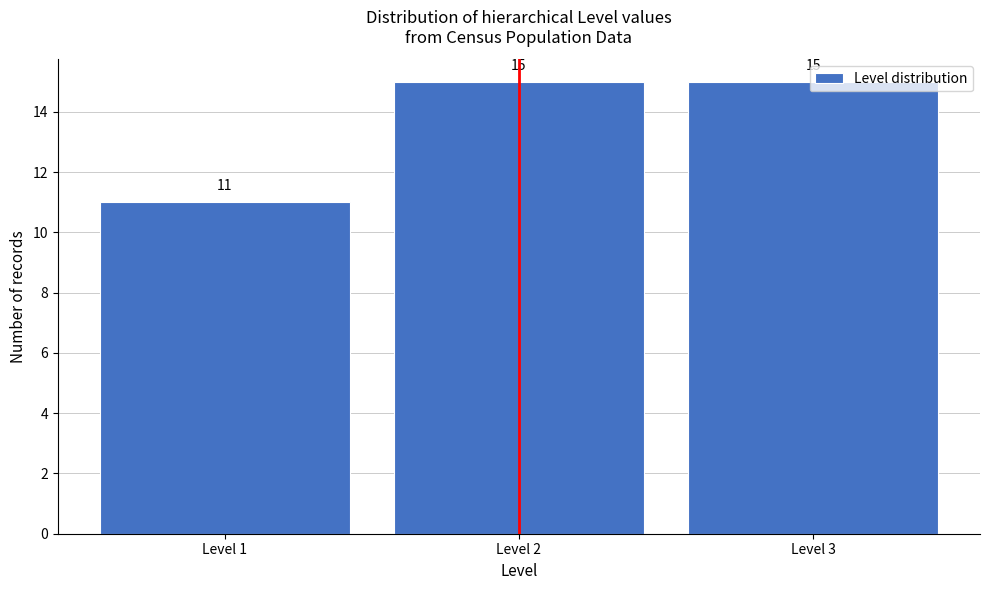

What is the greatest value displayed?

15